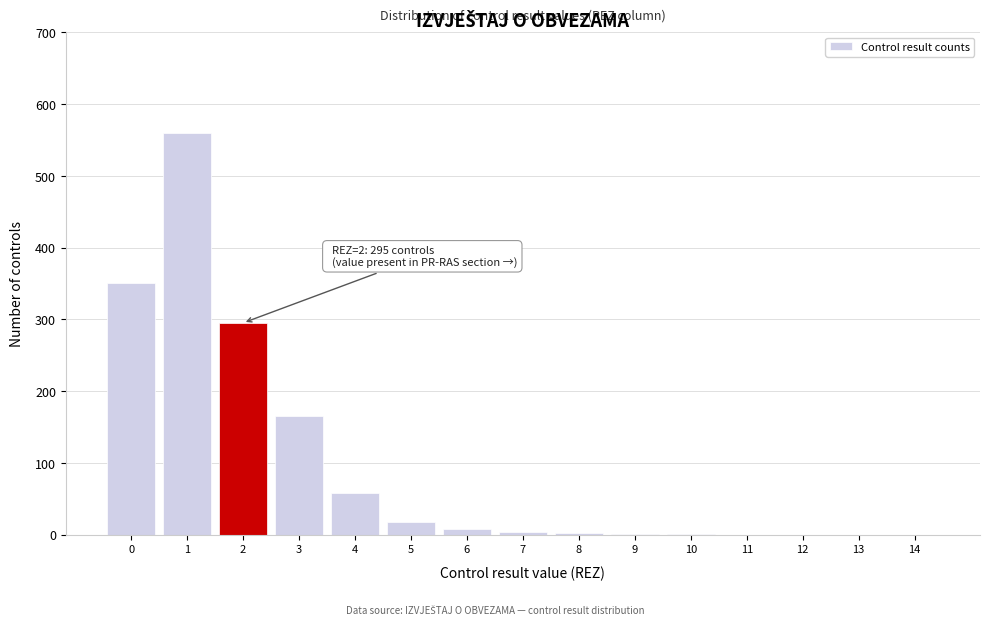

What is the maximum value shown in the chart?

560